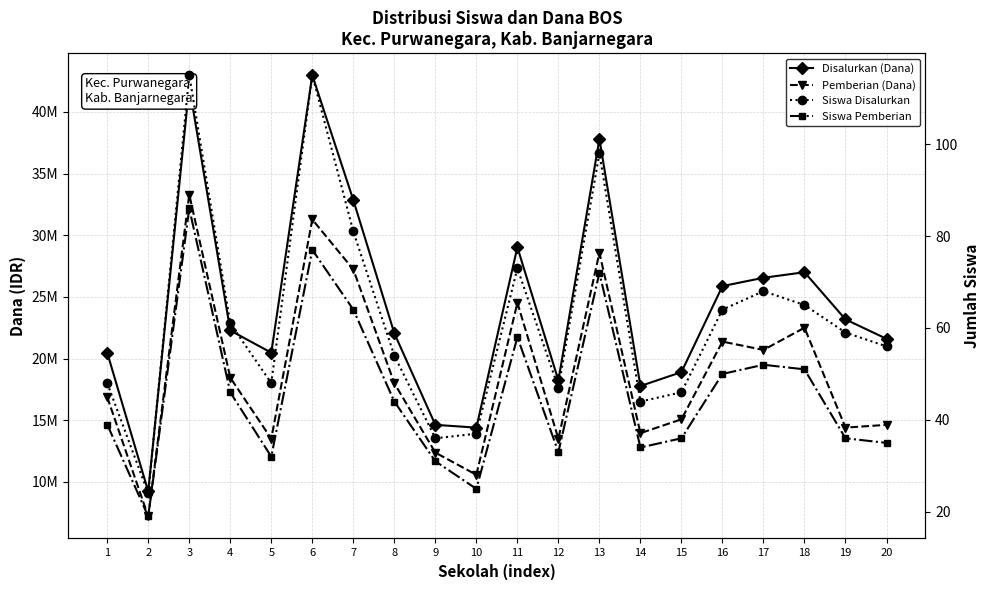

Reading left to right, list all the values displayed in this chart.

Disalurkan (Dana): 20475000	9225000	42075000	22275000	20475000	42975000	32850000	22050000	14625000	14400000	29025000	18225000	37800000	17775000	18900000	25875000	26550000	27000000	23175000	21600000
Pemberian (Dana): 16875000	7200000	33300000	18450000	13500000	31275000	27225000	18000000	12375000	10575000	24525000	13500000	28575000	13950000	15075000	21375000	20700000	22500000	14400000	14625000
Siswa Disalurkan: 48	24	115	61	48	115	81	54	36	37	73	47	98	44	46	64	68	65	59	56
Siswa Pemberian: 39	19	86	46	32	77	64	44	31	25	58	33	72	34	36	50	52	51	36	35